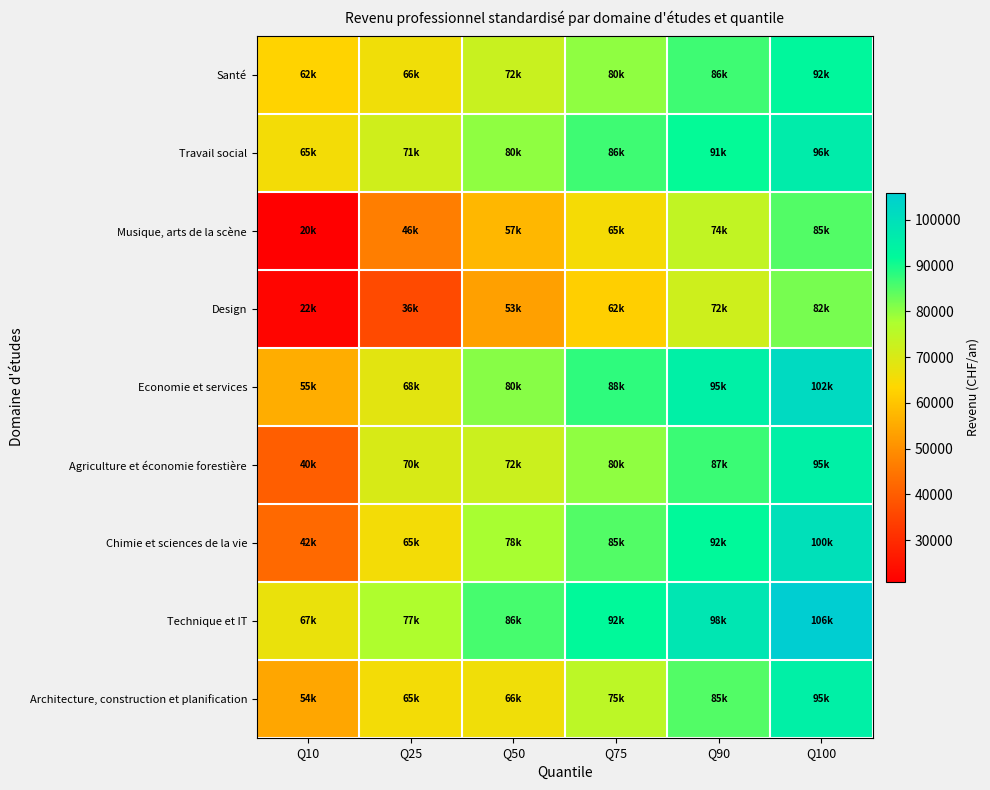

What is the greatest value displayed?

106000